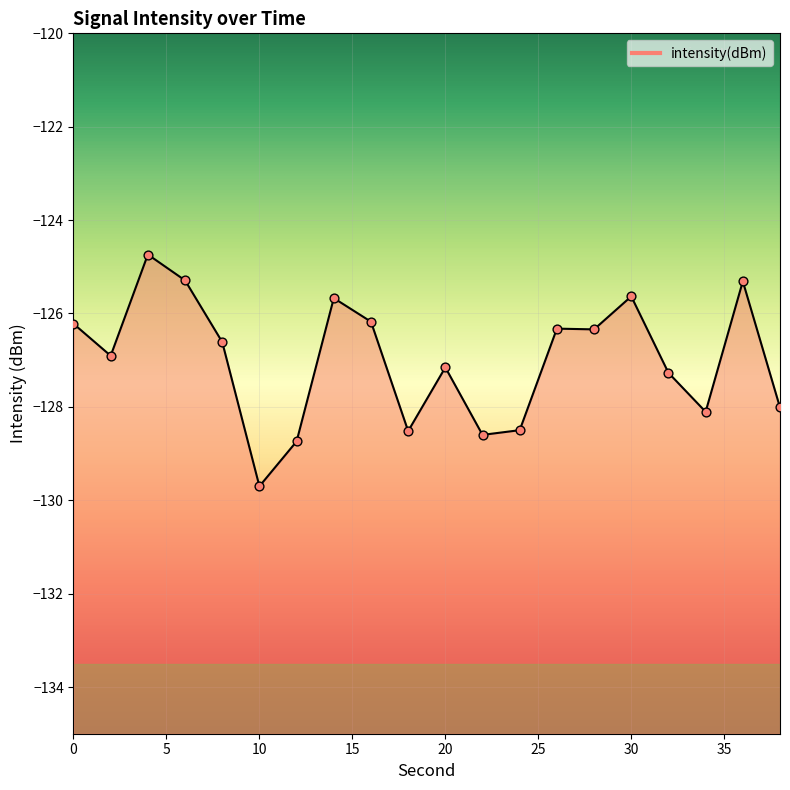

Which has a higher value, 28 or 34?

28